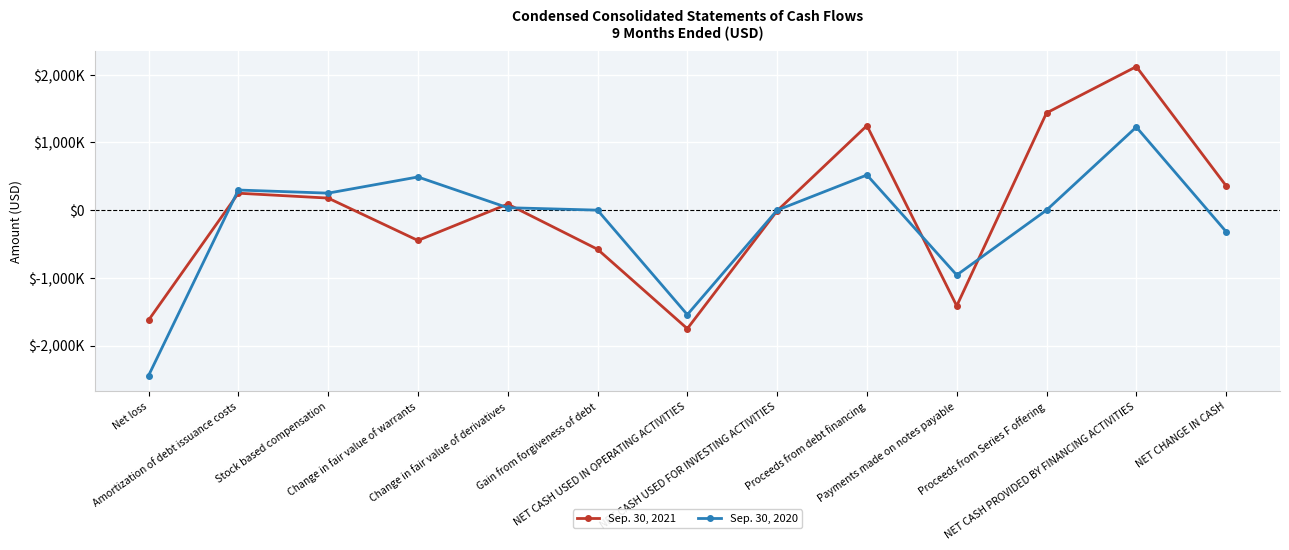

Which series has the largest total across all categories?

Sep. 30, 2021